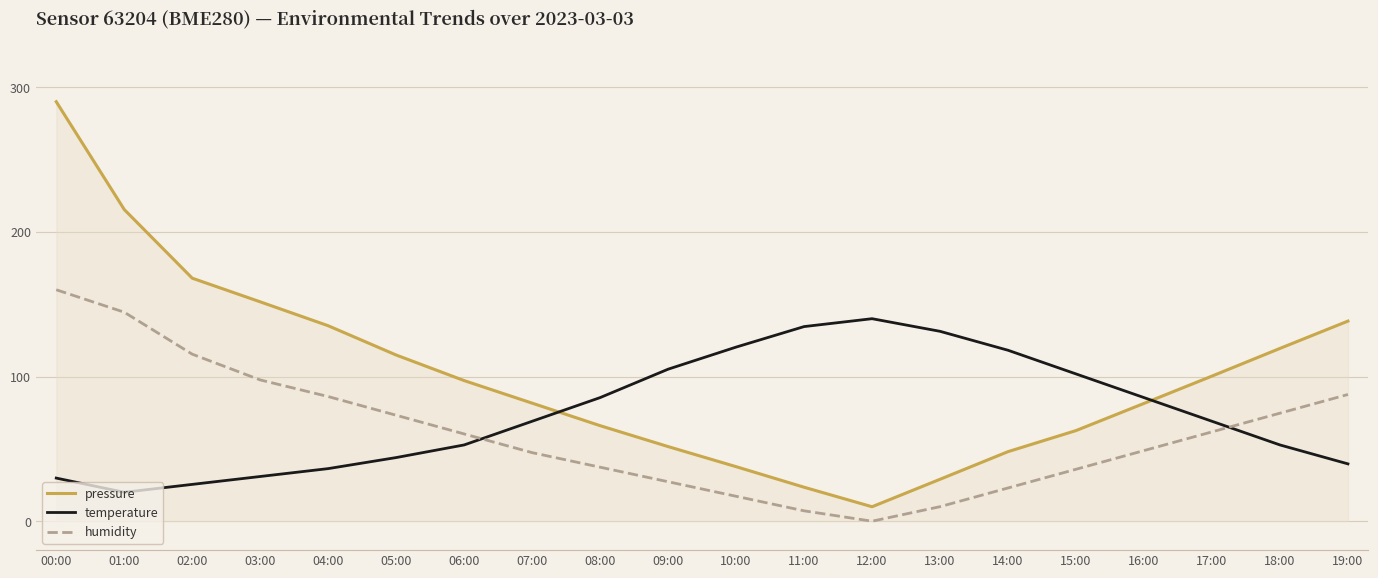

Is it true that temperature equals 134.5 at 11:00?

True